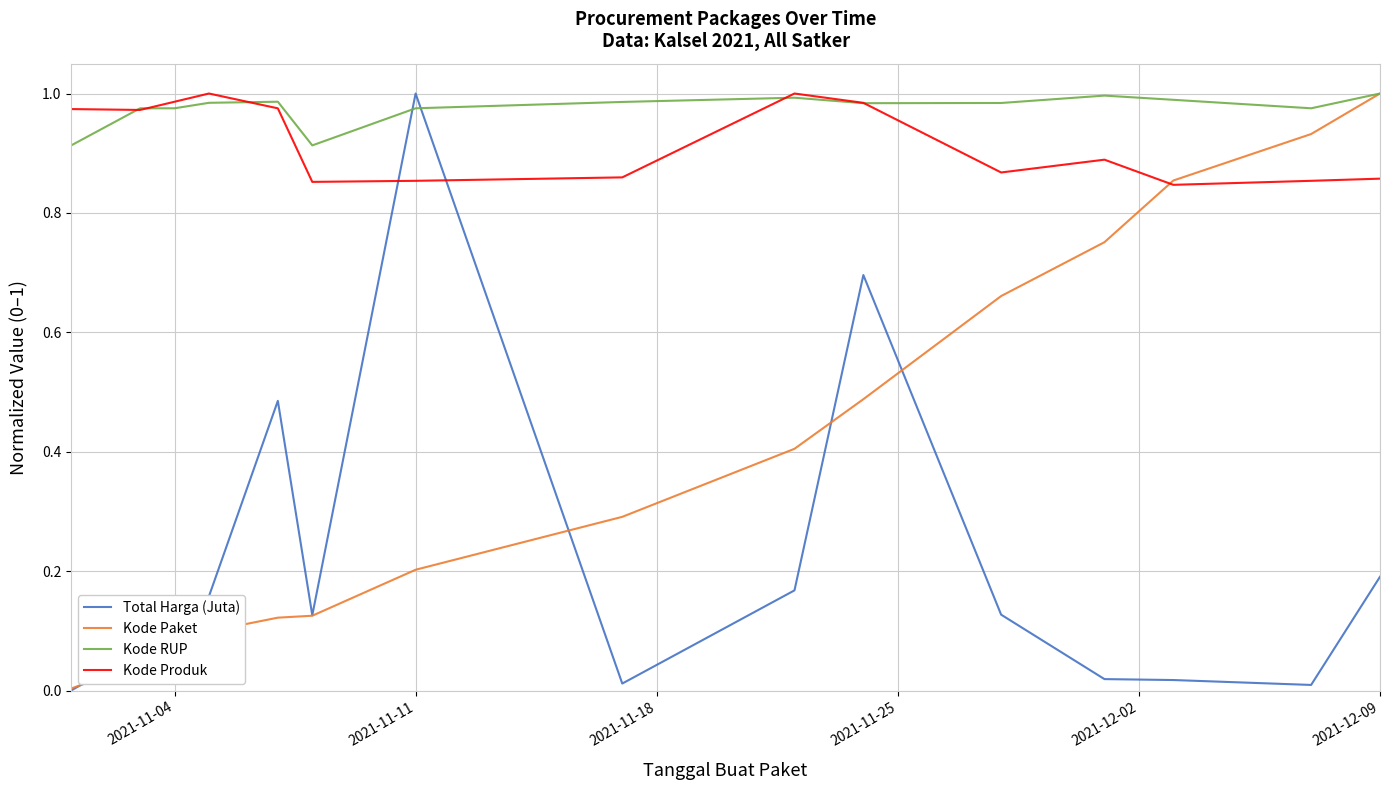

Which series has the largest total across all categories?

Kode RUP